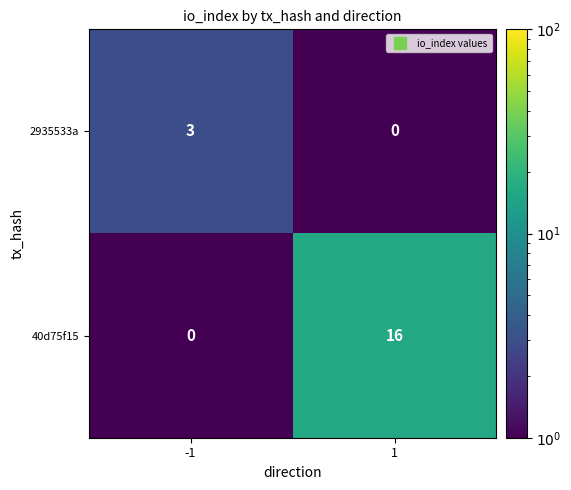

What is the difference between the highest and lowest values at 1?

16